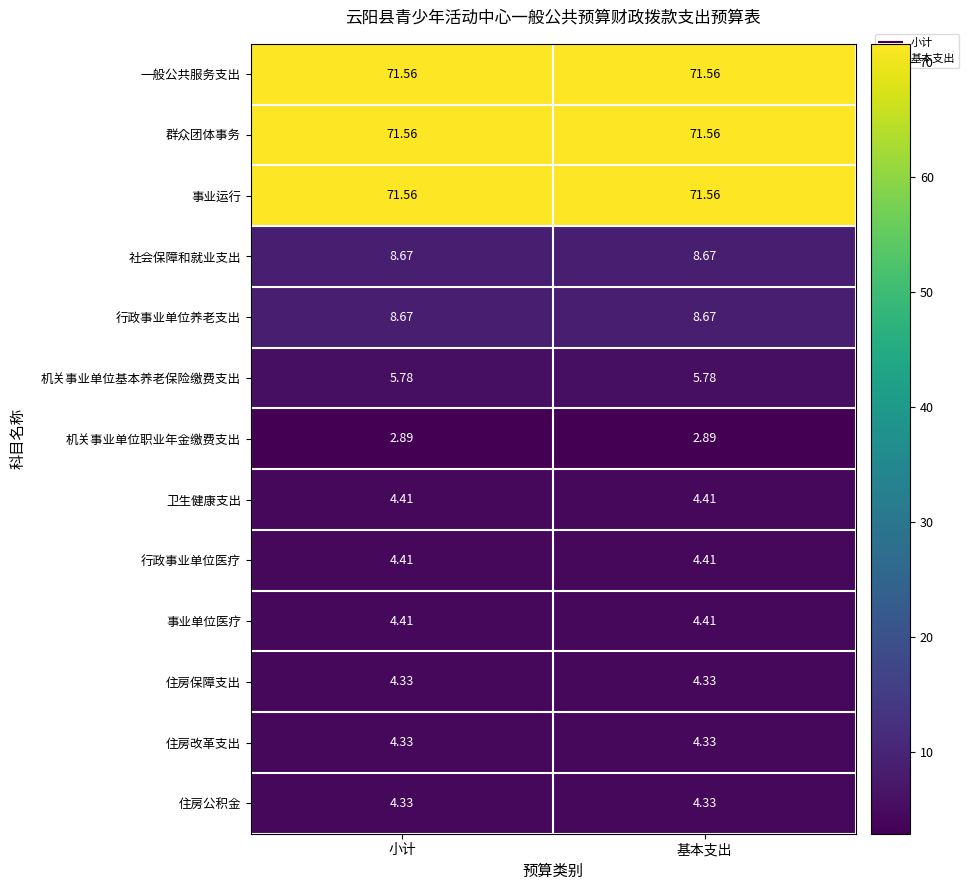

Is the value of 机关事业单位职业年金缴费支出 at 基本支出 greater than the value of 社会保障和就业支出 at 小计?

No